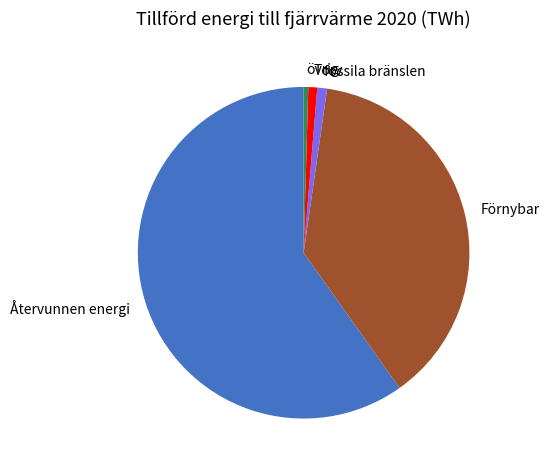

Is it true that övrig is 13% of the pie?

False